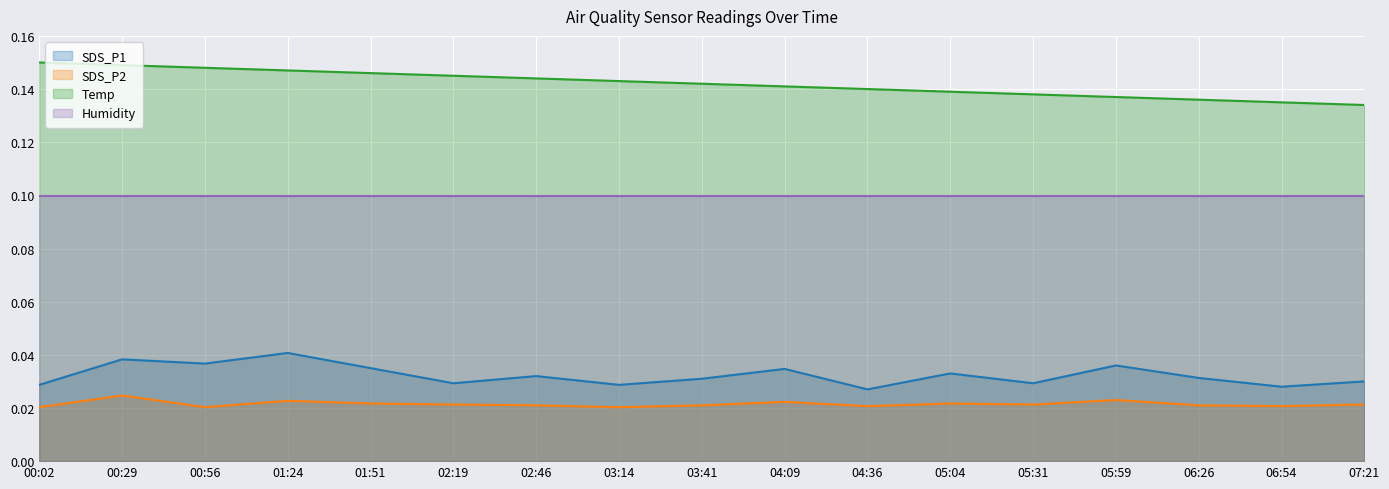

What is the difference between the highest and lowest values at 01:24?

0.1